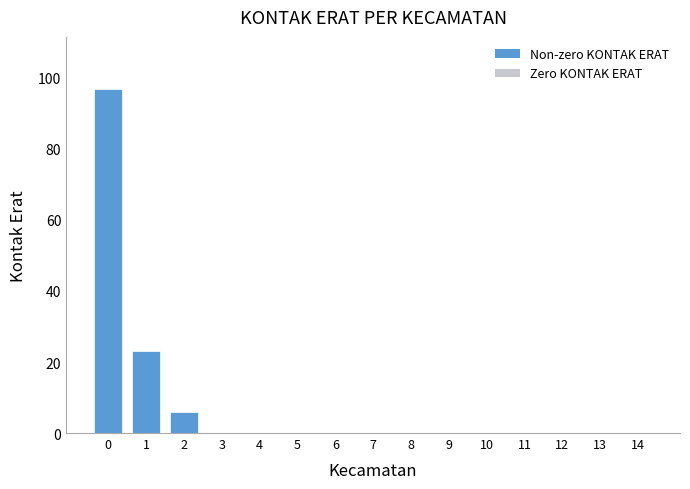

Reading left to right, transcribe all the data shown in this chart.

0=97	1=23	2=6	3=0	4=0	5=0	6=0	7=0	8=0	9=0	10=0	11=0	12=0	13=0	14=0